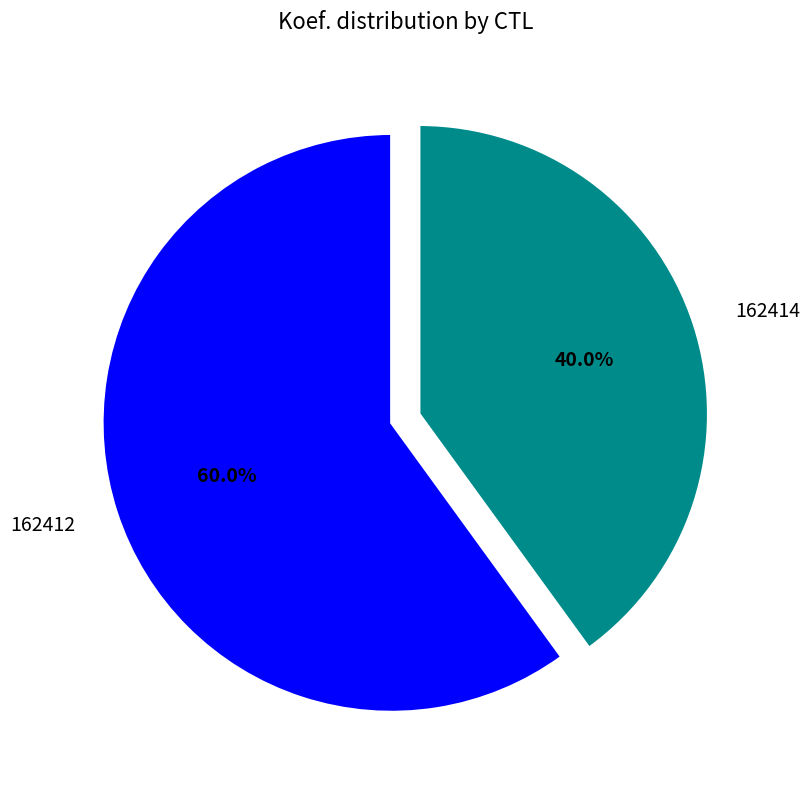

Which category has the biggest portion of the pie?

162412